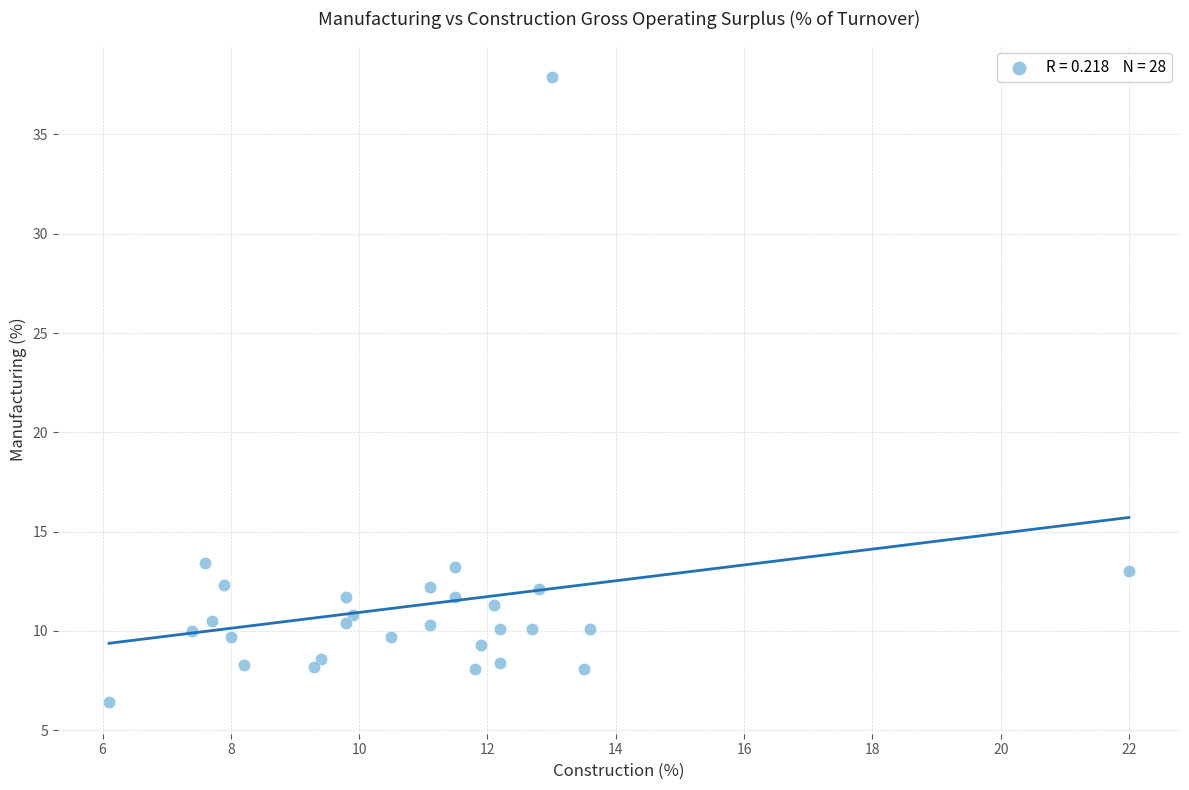

What is the range of Y values (max minus min)?

31.5